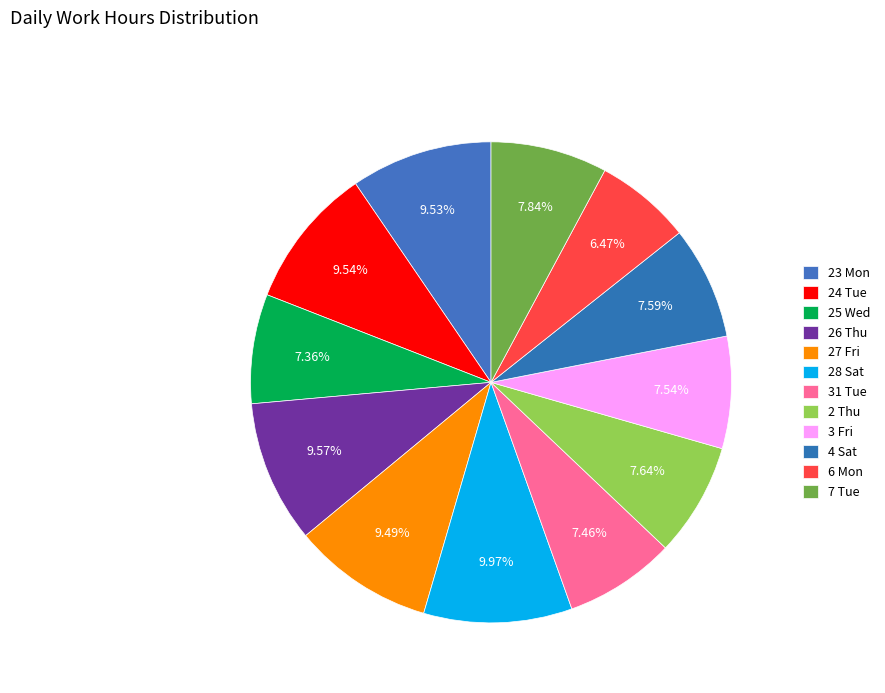

Count the number of slices in the pie.

12